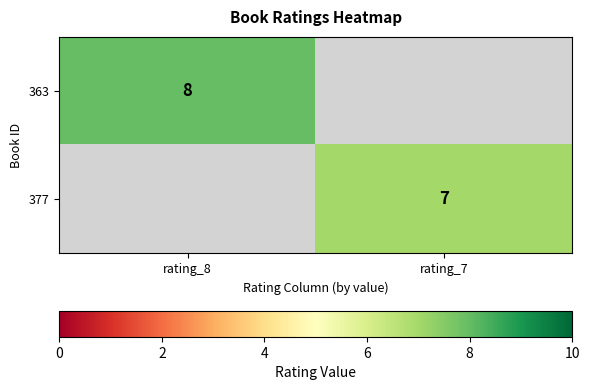

Is it true that 363 equals 8 at rating_8?

True